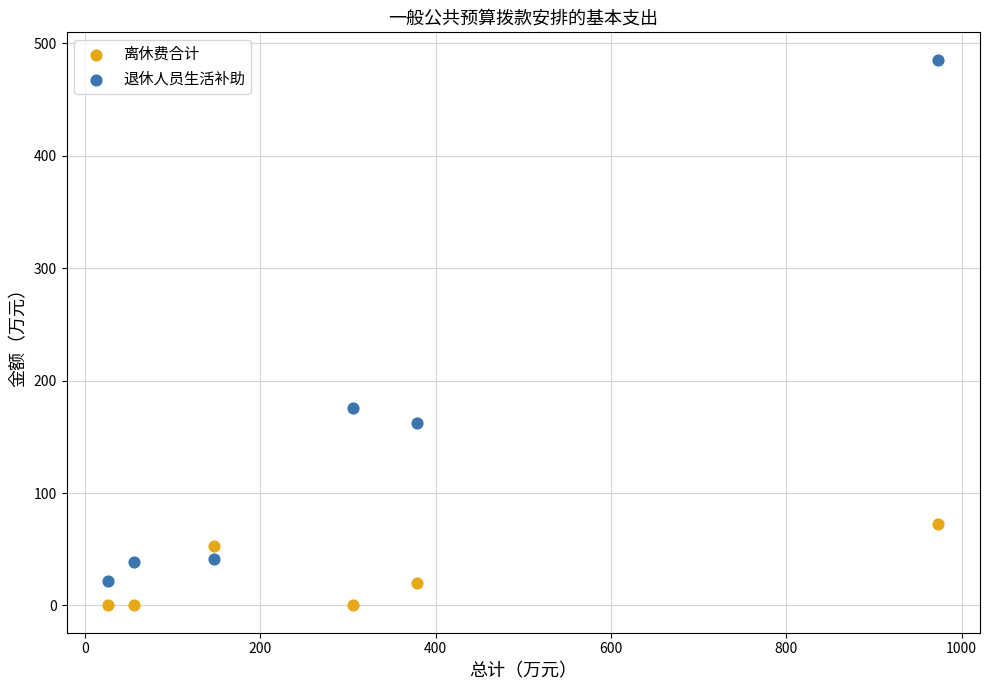

Across all series, what Y value is closest to 242?

175.8